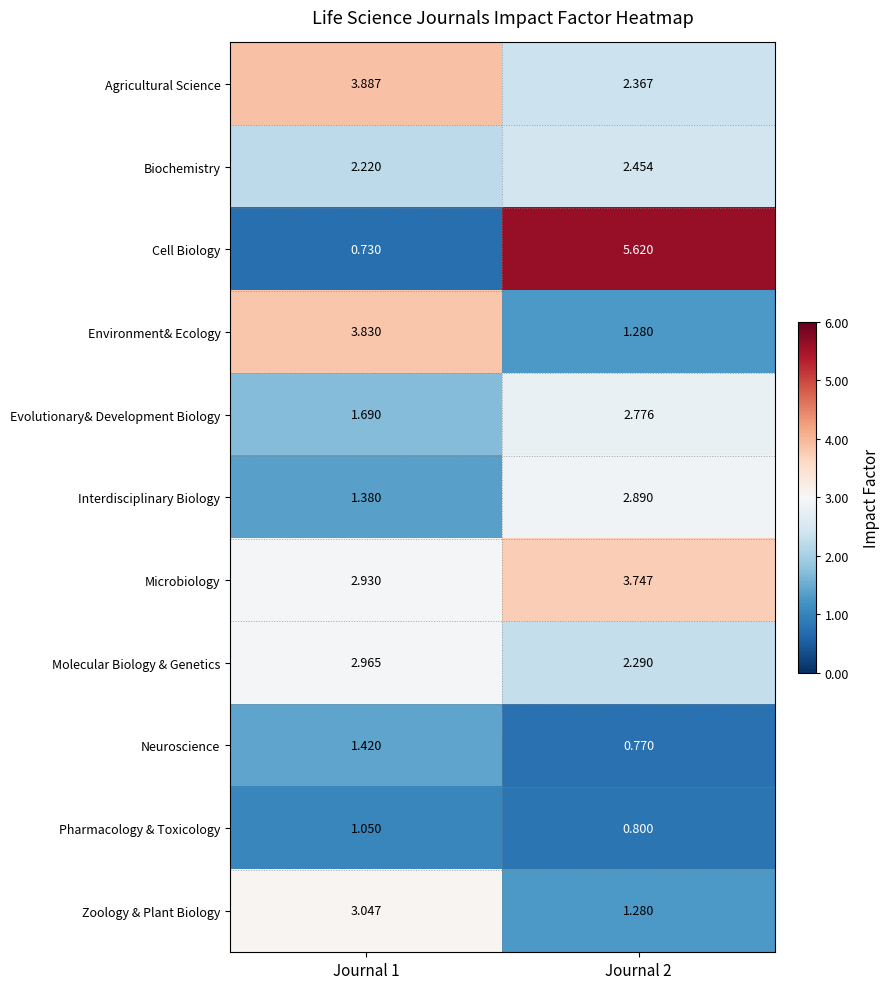

Which series has the widest spread of values?

Cell Biology